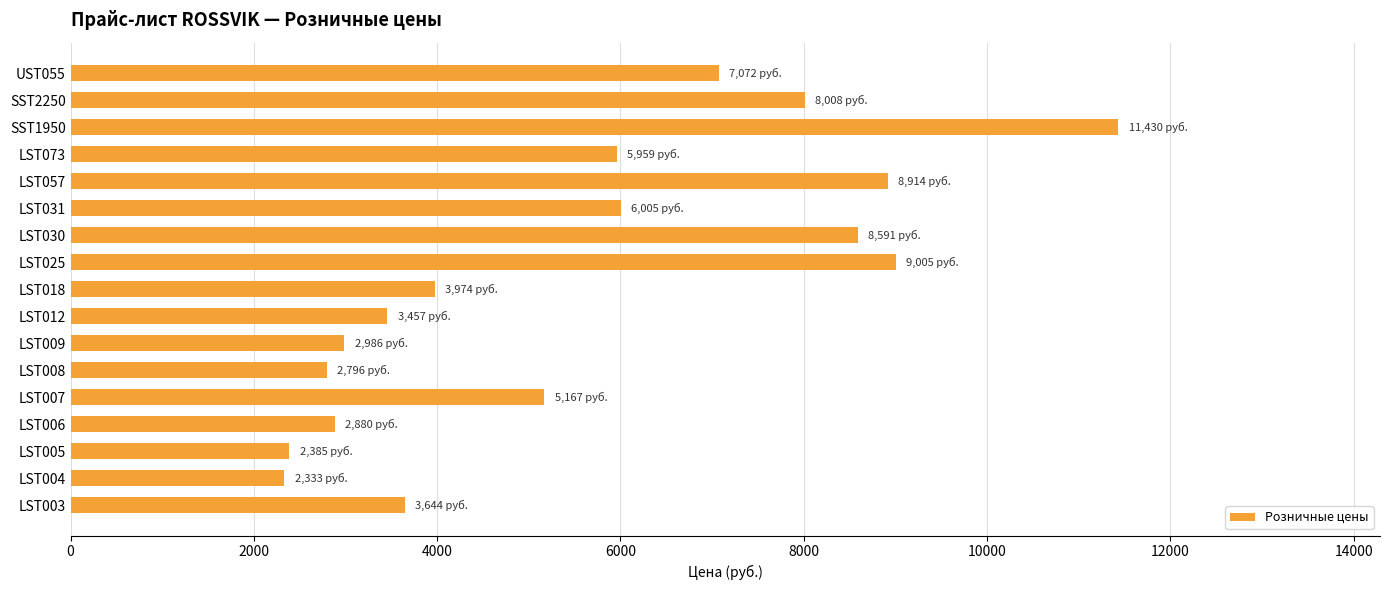

What is the difference between the maximum and minimum values?

9097